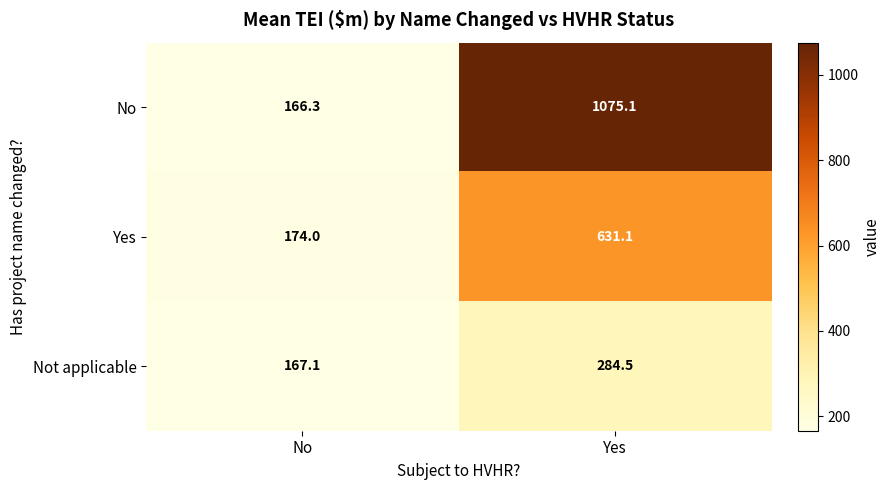

Read the Yes value at Yes.

631.1